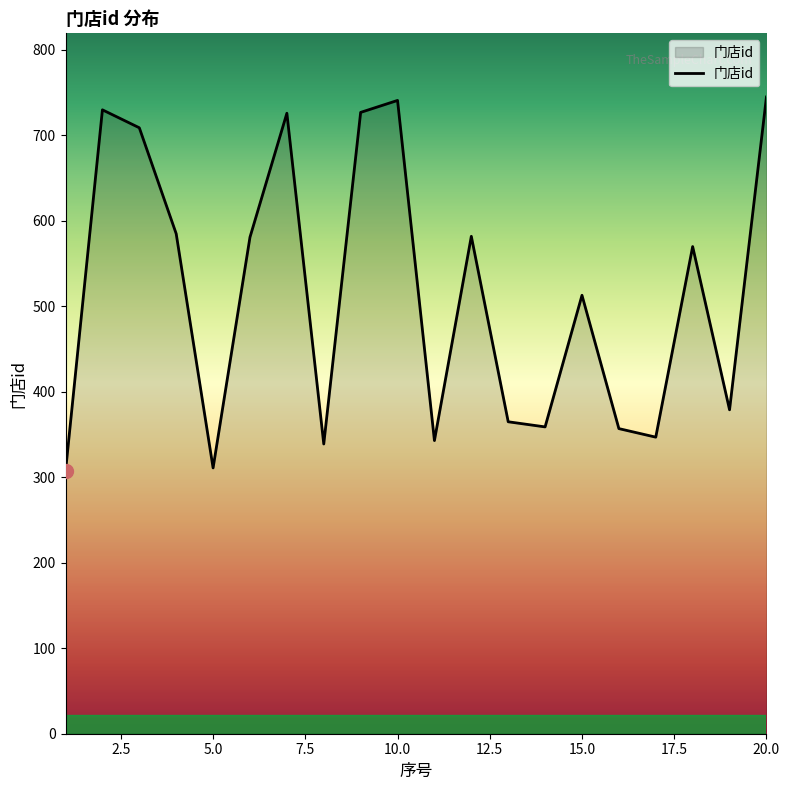

What is the minimum value shown in the chart?

307